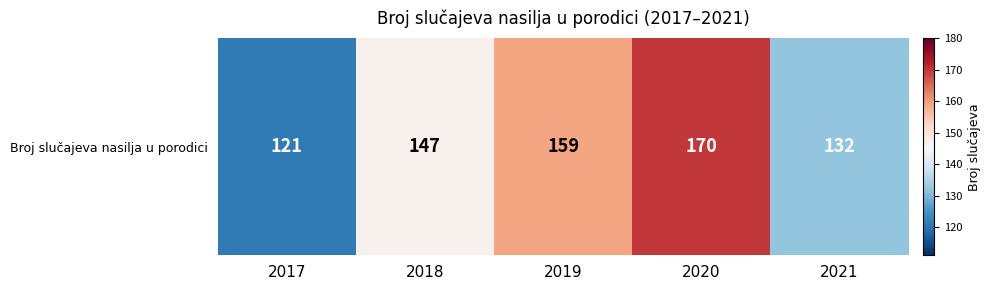

What is the approximate value at 2020?

170